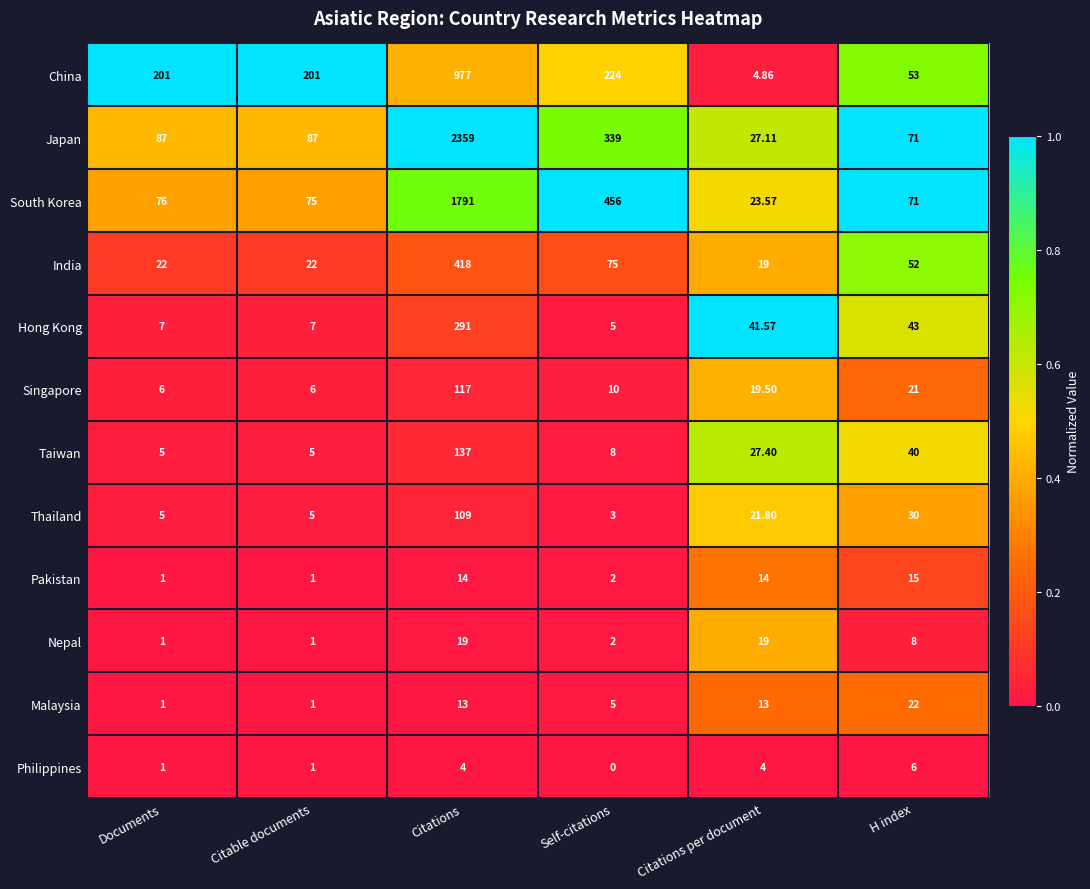

Rank the series by their maximum value, from highest to lowest.

Japan, South Korea, China, India, Hong Kong, Taiwan, Singapore, Thailand, Malaysia, Nepal, Pakistan, Philippines